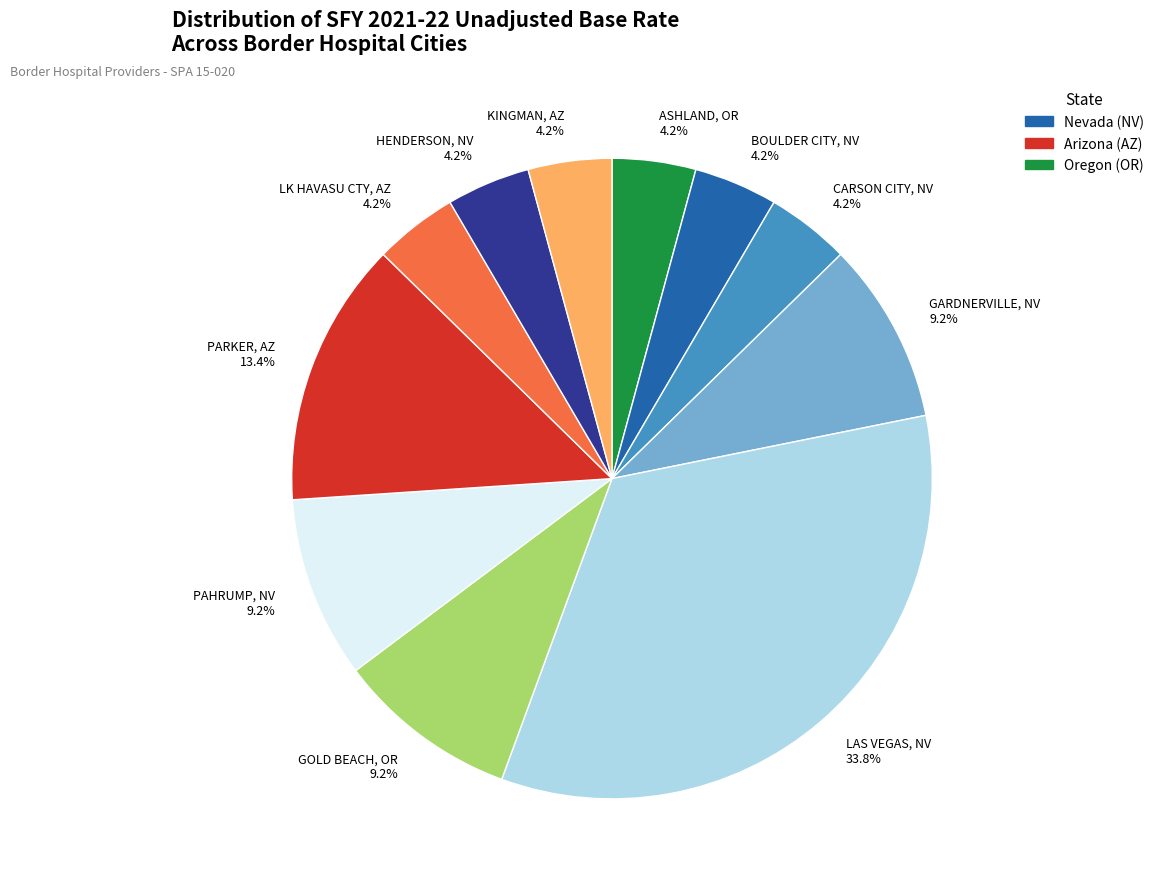

Count the number of slices in the pie.

11